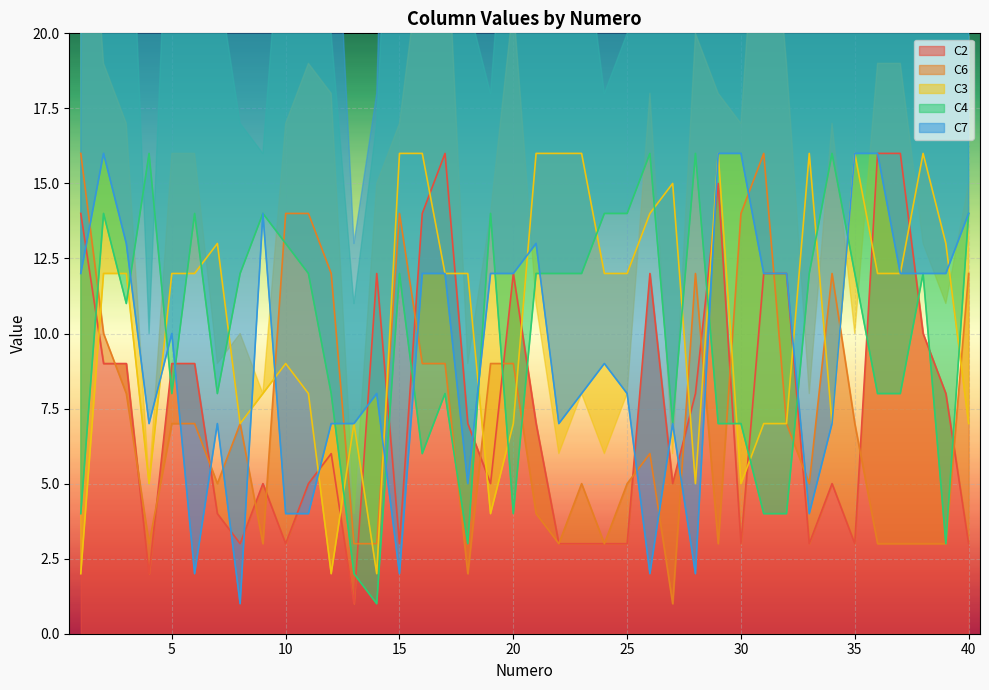

What is the smallest value displayed?

1